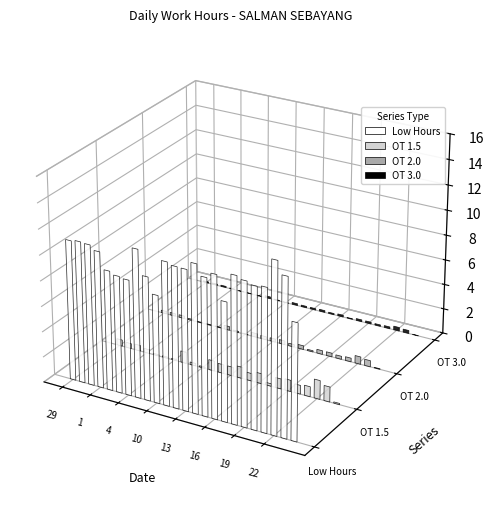

What is the value of the OT 1.5 bar at the 19th from the left?

0.9